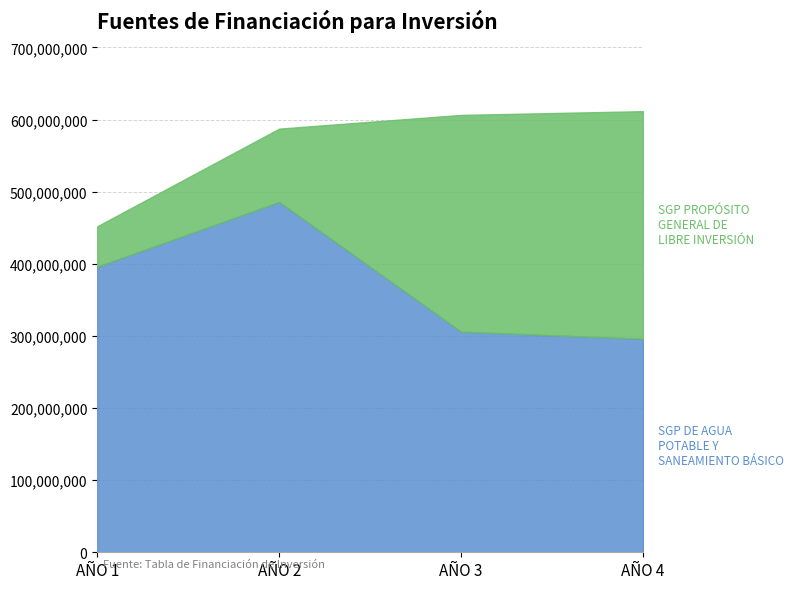

Between which two adjacent categories do SGP PROPÓSITO GENERAL DE LIBRE INVERSIÓN and SGP DE AGUA POTABLE Y SANEAMIENTO BÁSICO first intersect?

AÑO 3 and AÑO 4